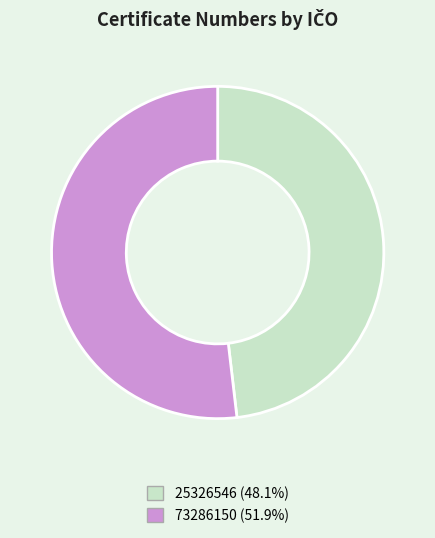

Which has a higher value, 25326546 or 73286150?

73286150